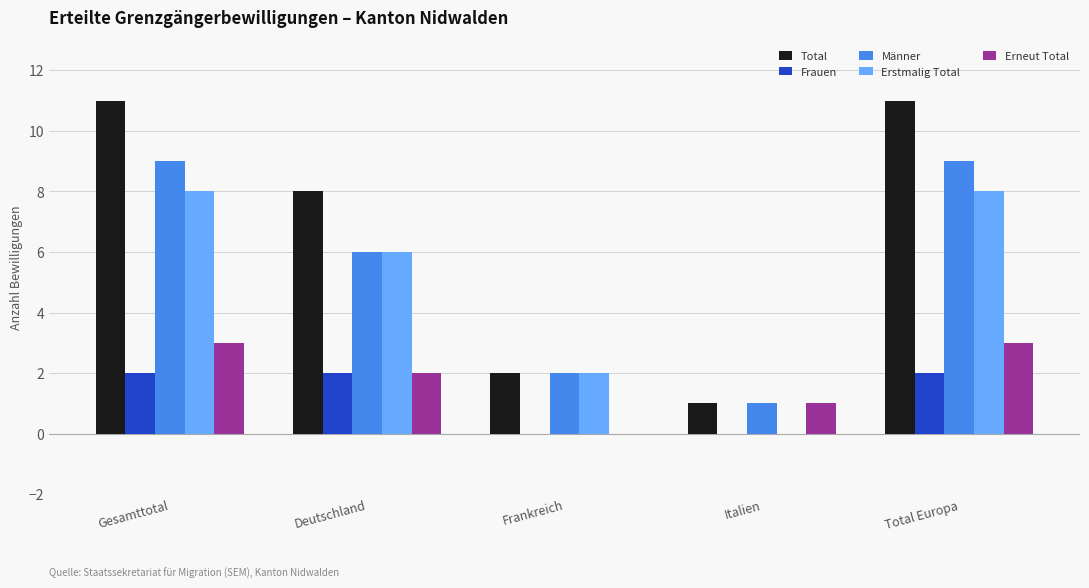

What is the spread (max minus min) of values at Italien?

1